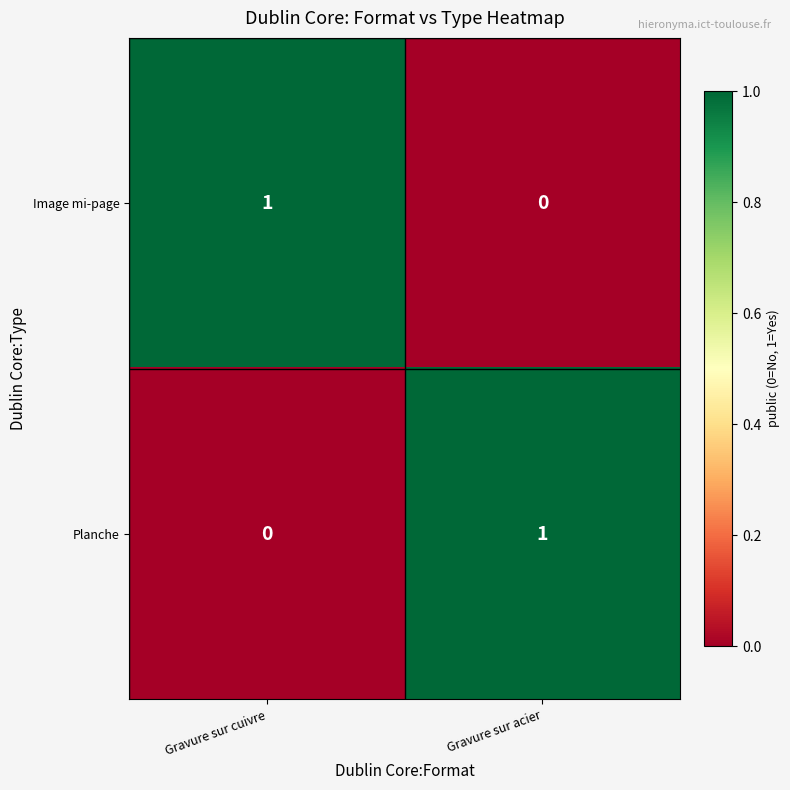

At Gravure sur cuivre, list the series in order from largest to smallest.

Image mi-page, Planche